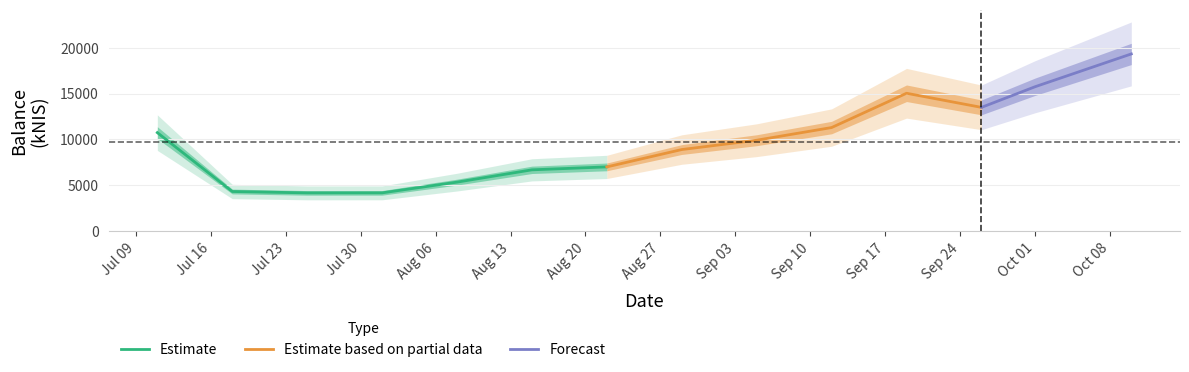

List the labels in order of value, largest first.

2024-10-10, 2024-10-01, 2024-09-19, 2024-09-26, 2024-09-12, 2024-07-11, 2024-09-05, 2024-08-29, 2024-08-22, 2024-08-15, 2024-08-08, 2024-07-18, 2024-08-01, 2024-07-25